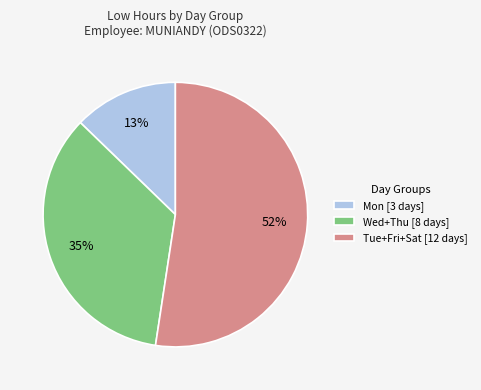

Which slice represents more than half of the pie?

Tue+Fri+Sat [12 days]